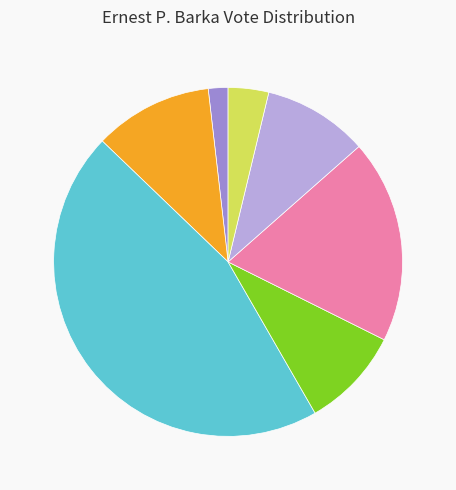

Is there any slice that represents more than half of the pie?

No